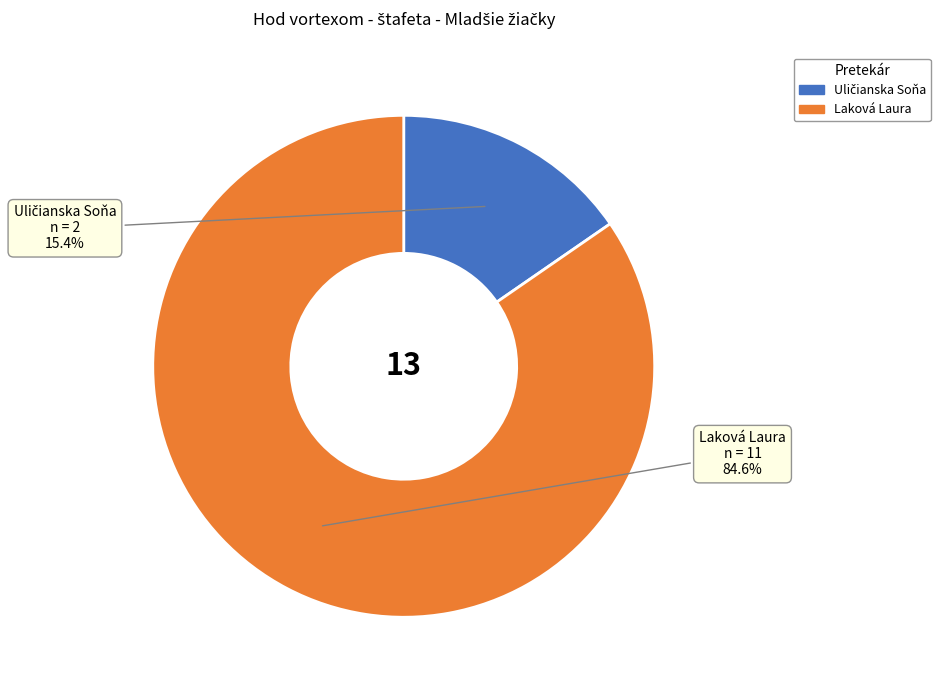

What portion of the pie excludes Laková Laura?

15.4%